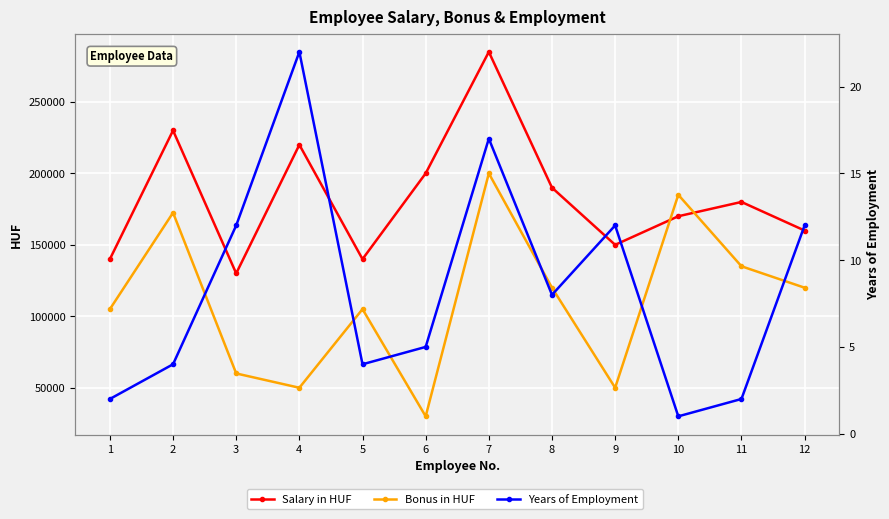

True or false: Salary in HUF and Years of Employment intersect in this chart.

False